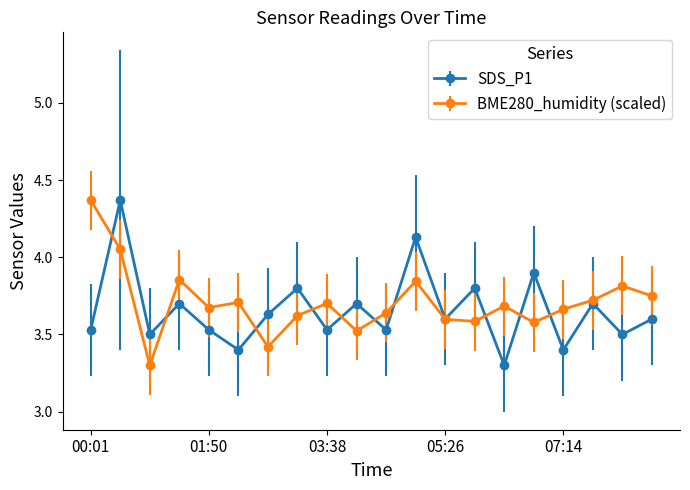

True or false: BME280_humidity (scaled) has more than 1 interior local peaks.

True